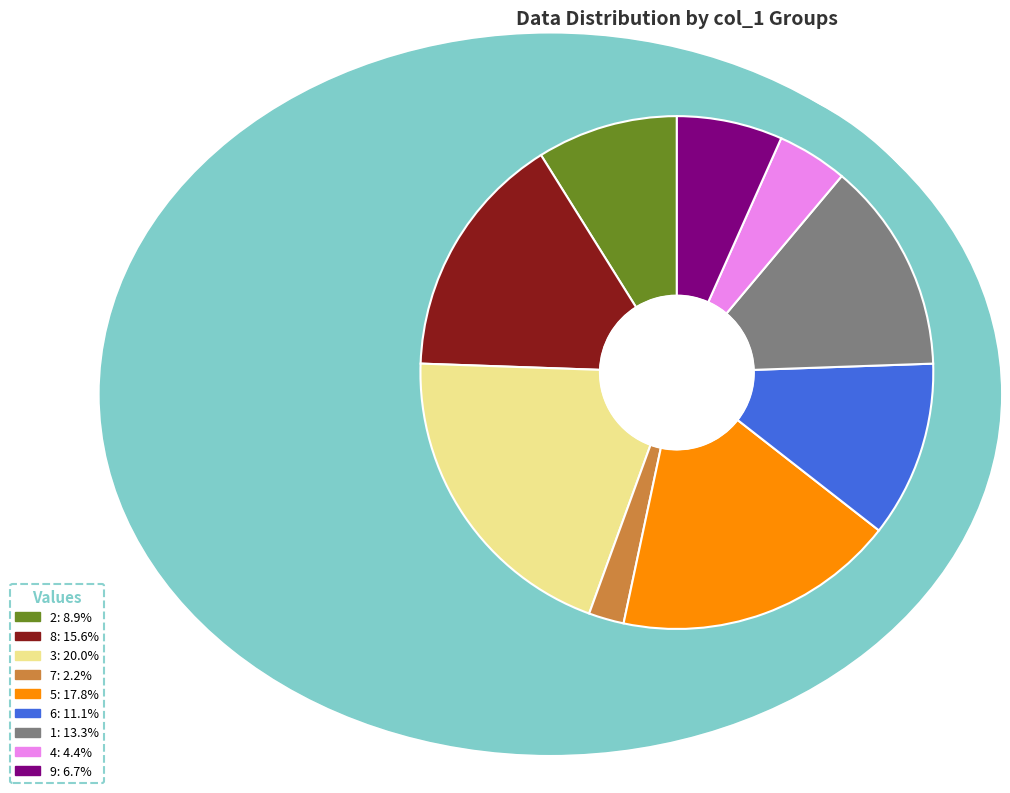

What is the largest slice in the pie chart?

3